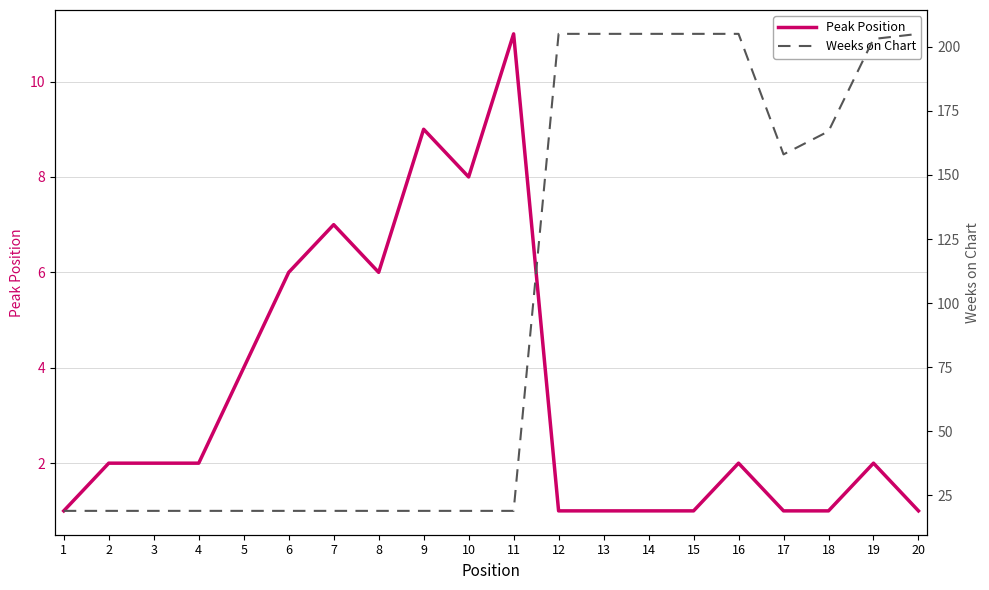

List the series in order of their peak value, highest first.

Weeks on Chart, Peak Position